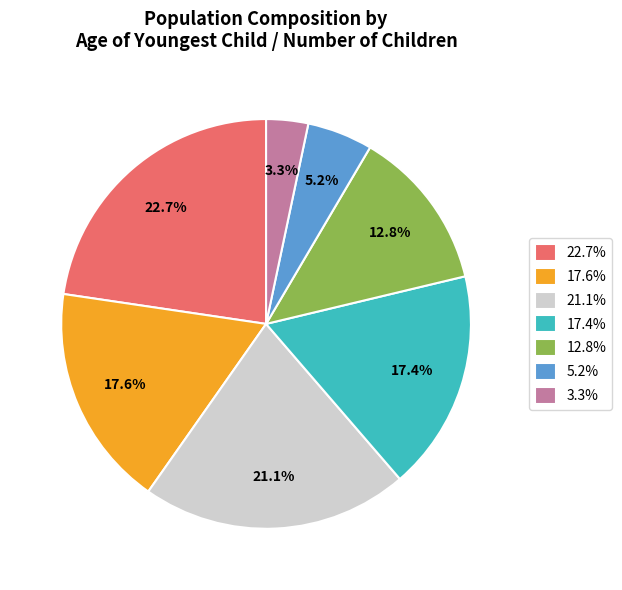

Is there a majority slice in this chart?

No